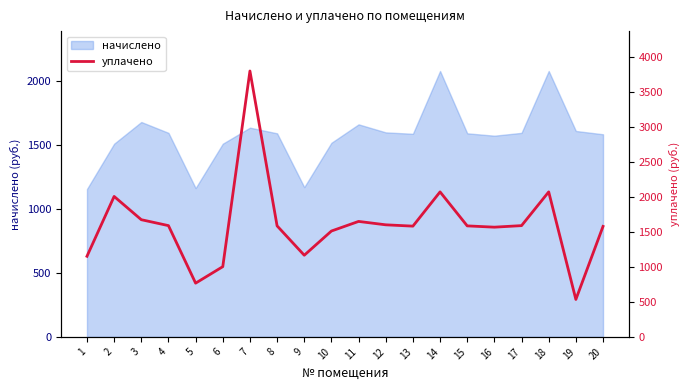

How many lines are shown in the chart?

1